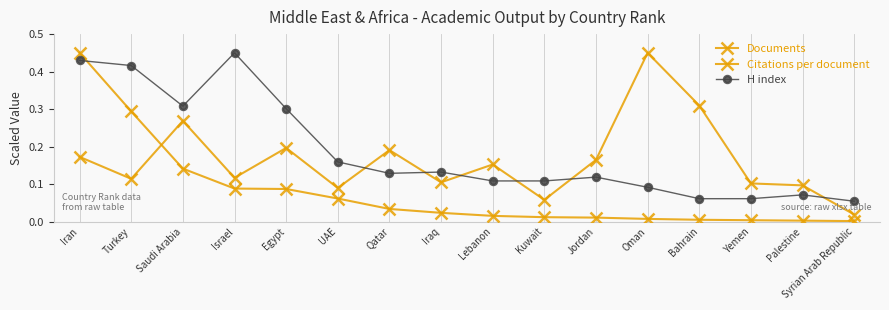

True or false: H index has a value of 0.2 at Lebanon.

False